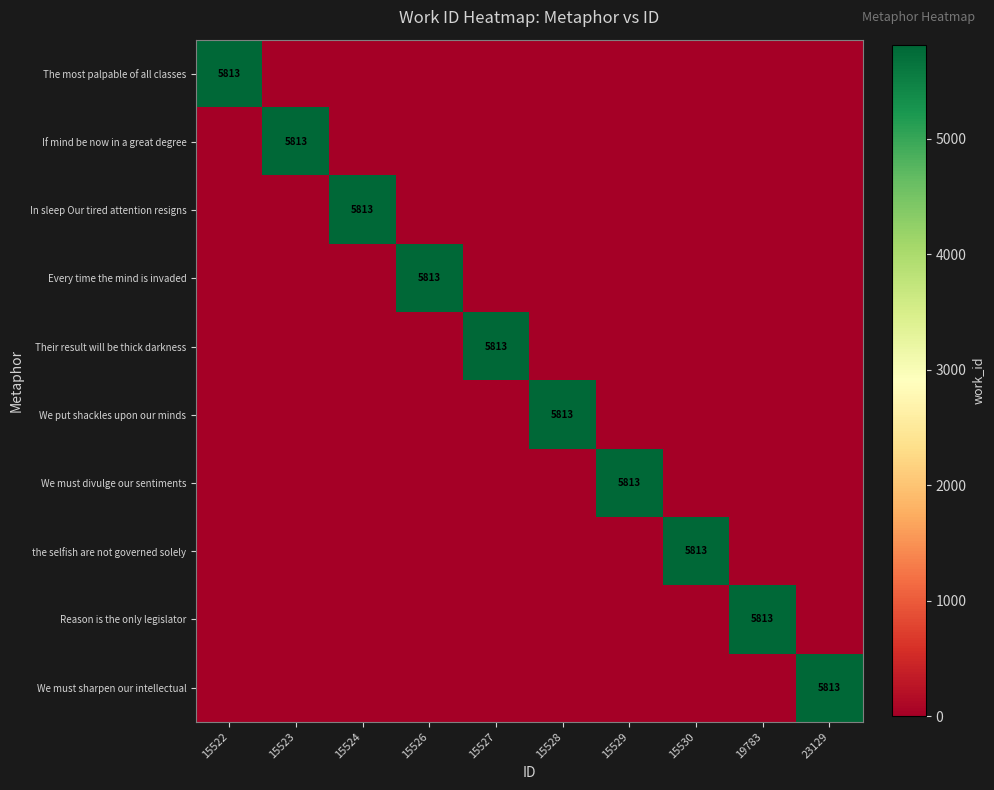

Between 15530 and 19783, which series saw the biggest shift?

the selfish are not governed solely